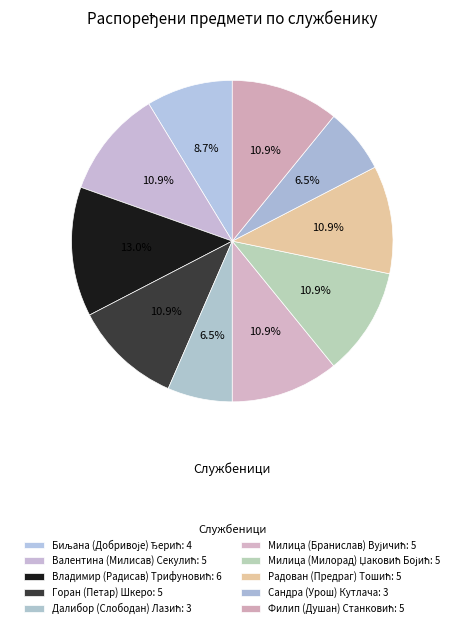

To the nearest percent, what is the difference between the Филип (Душан) Станковић and Биљана (Добривоје) Ђерић slice percentages?

2%